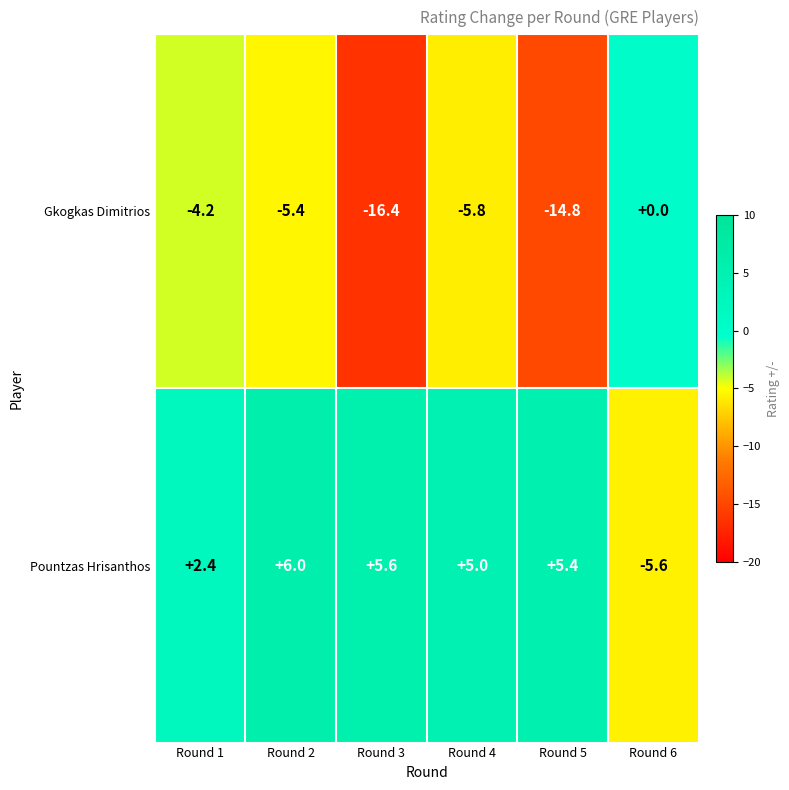

What is the difference between the highest and lowest values at Round 3?

22.0